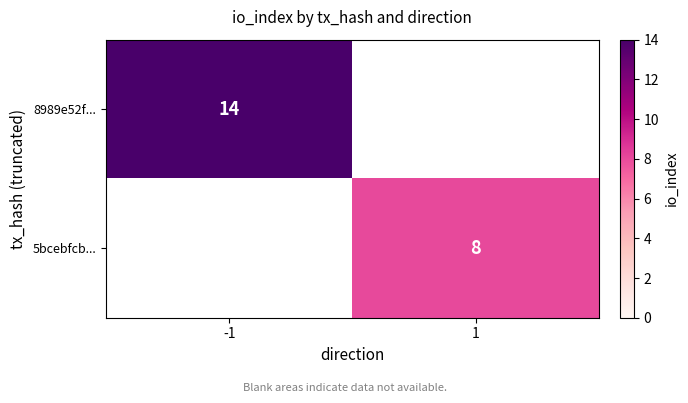

The 8989e52f... series shows 21 at -1. True or false?

False